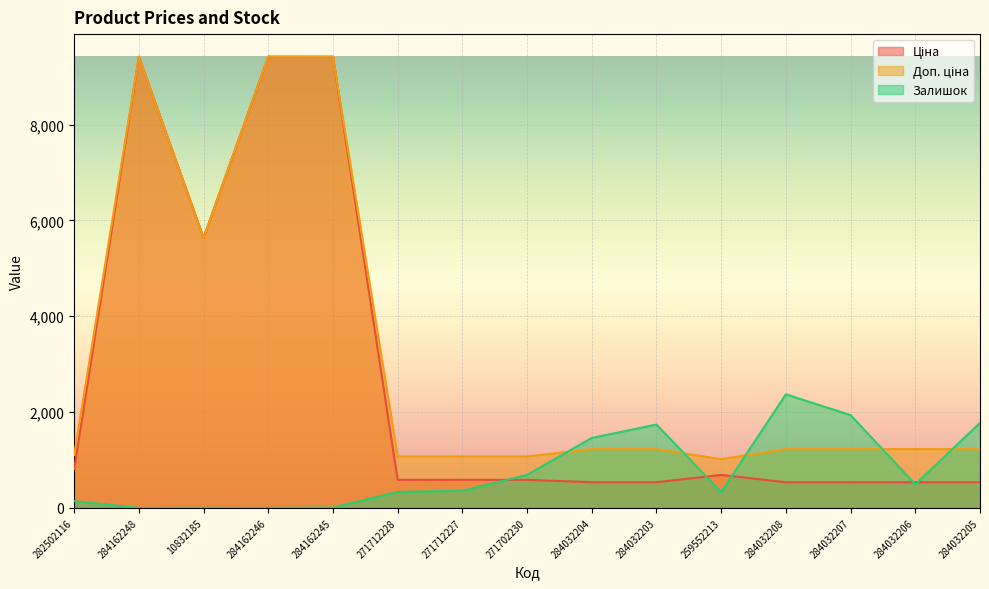

What is the label of the 11th point from the right?

284162245